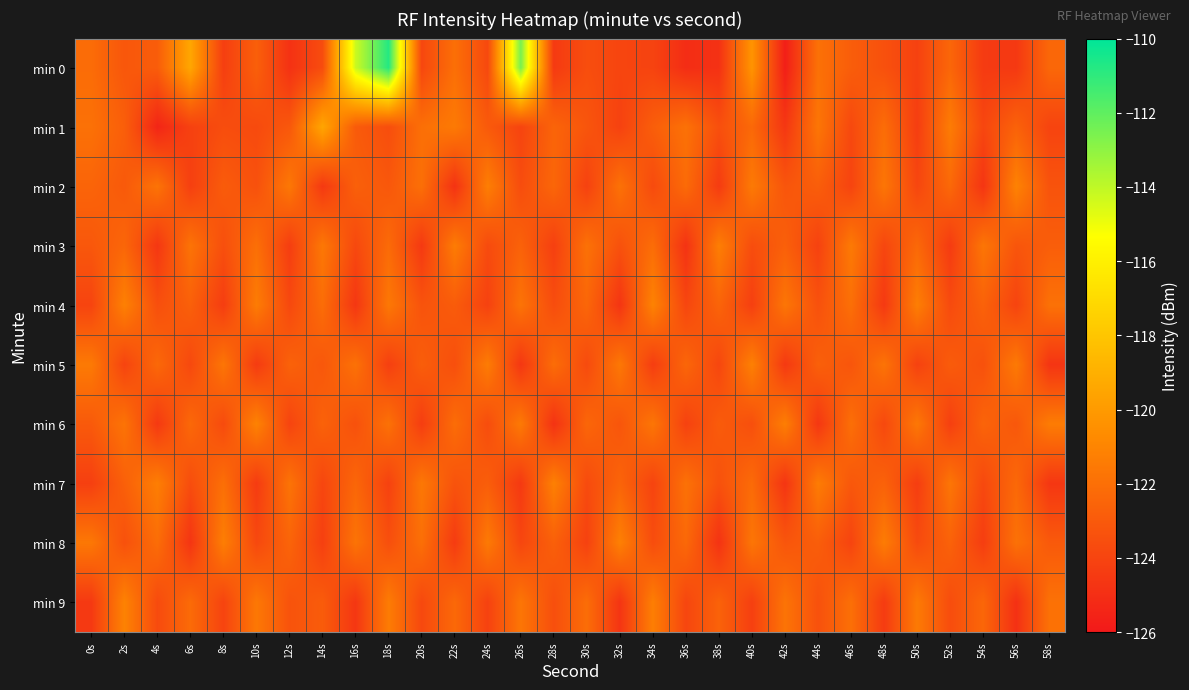

At how many categories does at least one series exceed -119?

3